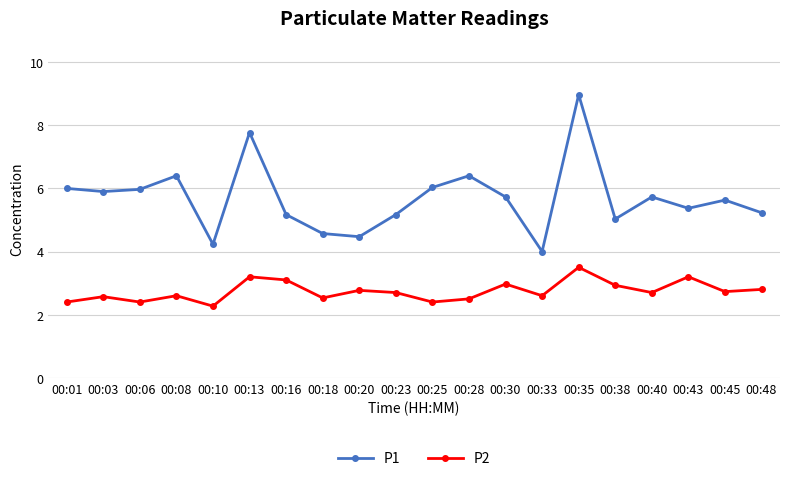

What value does the P2 series have at 00:10?

2.3